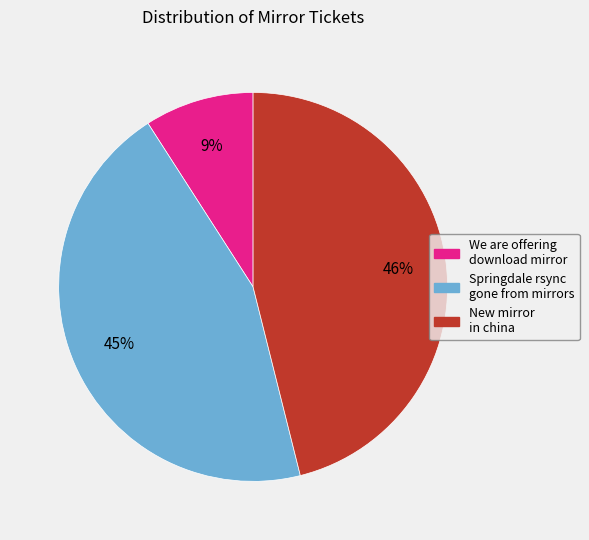

Does Springdale rsync gone from mirrors account for over 50% of the chart?

No